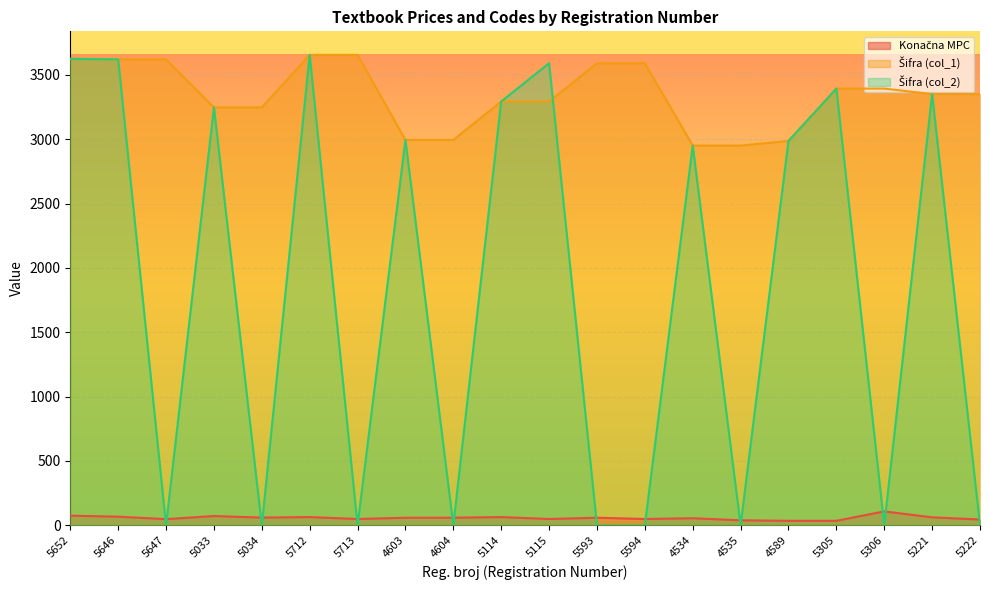

How many categories are shown in the chart?

20